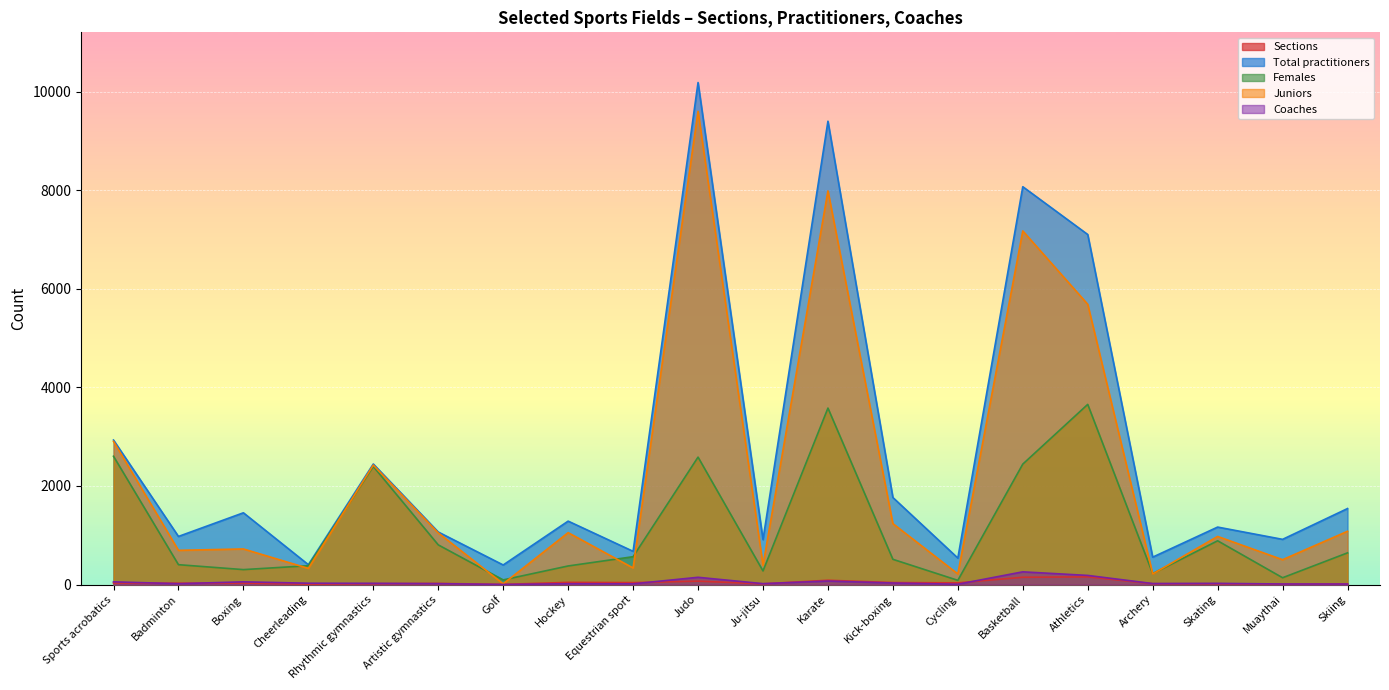

Read the Females value at Archery, to the nearest 10.

220